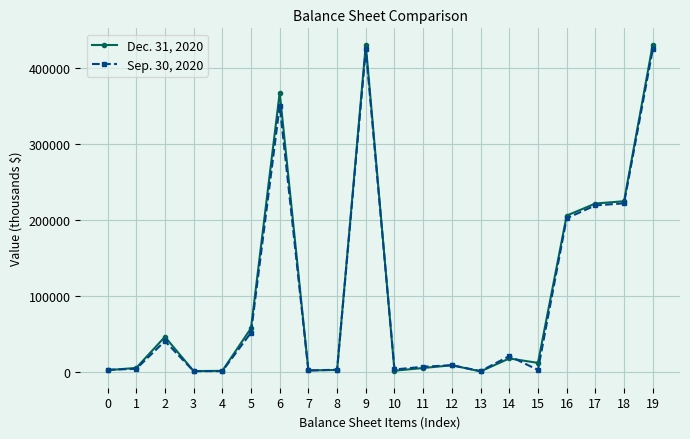

Rank the series by their average value, from highest to lowest.

Dec. 31, 2020, Sep. 30, 2020